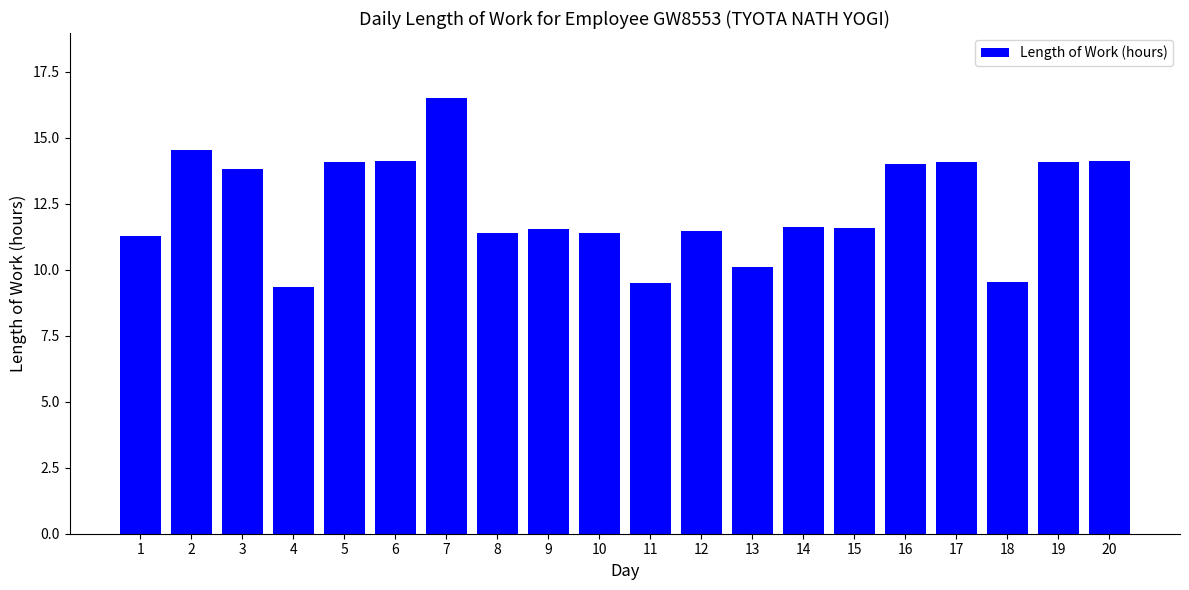

Where does the data first go above 11?

1